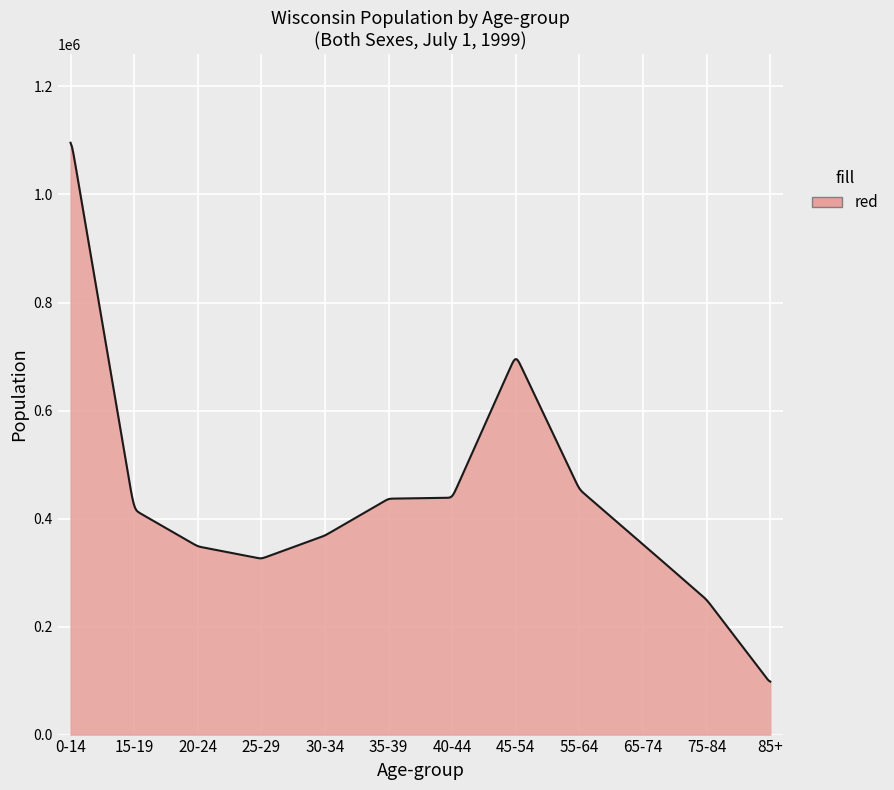

What is the difference between the maximum and minimum values?

997695.8